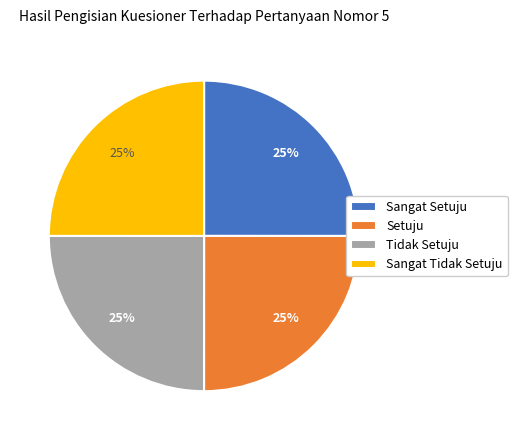

Is it true that Setuju is 39% of the pie?

False